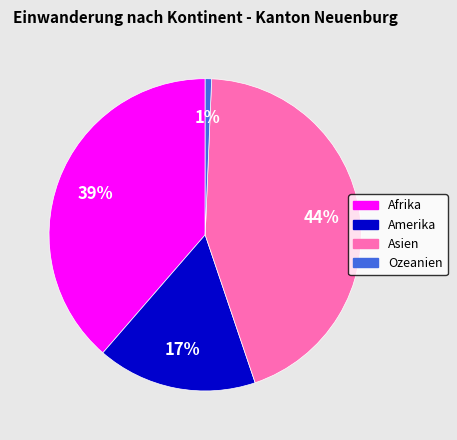

Which slice is the smallest?

Ozeanien